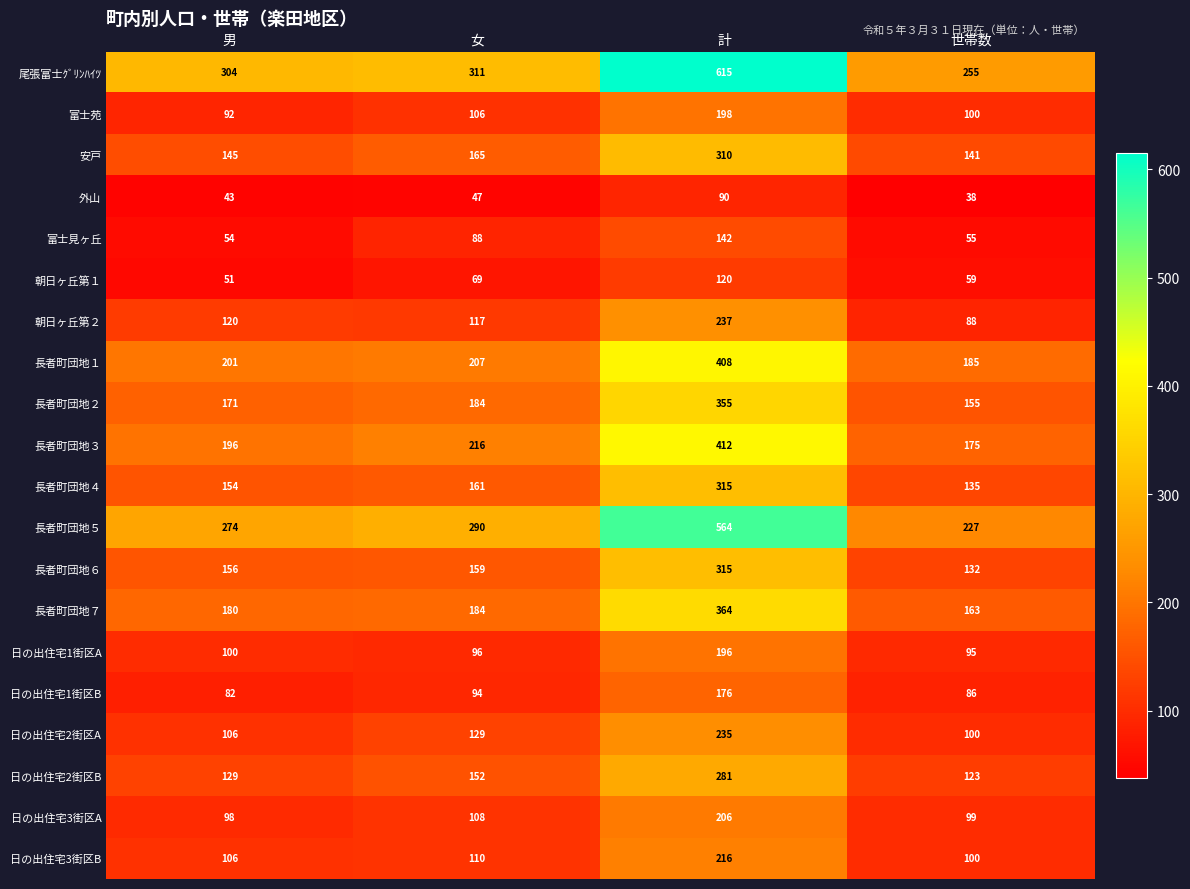

The value of 長者町団地５ at 世帯数 is 227. True or false?

True